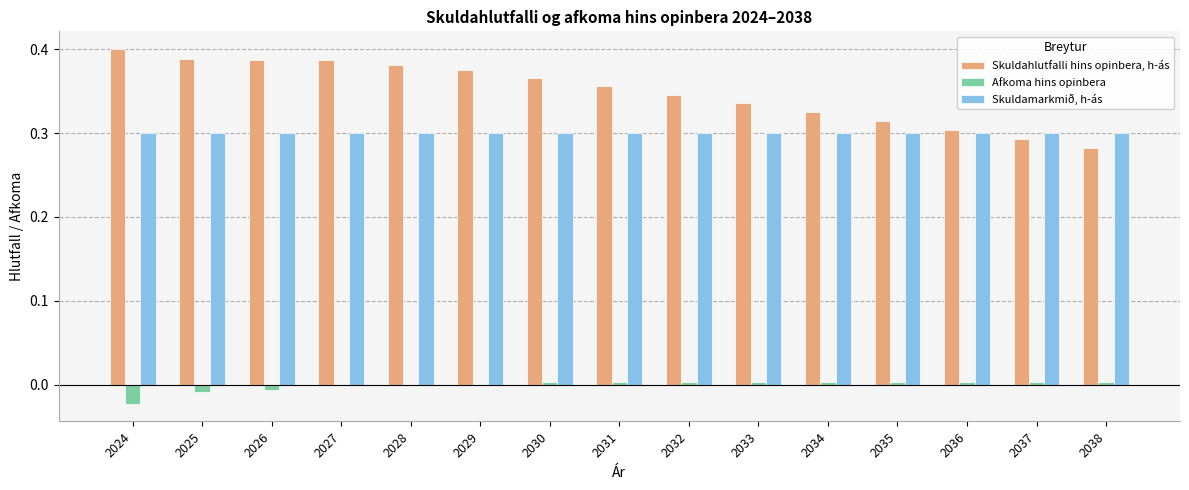

Is the value of Afkoma hins opinbera at 2033 greater than the value of Skuldamarkmið, h-ás at 2035?

No